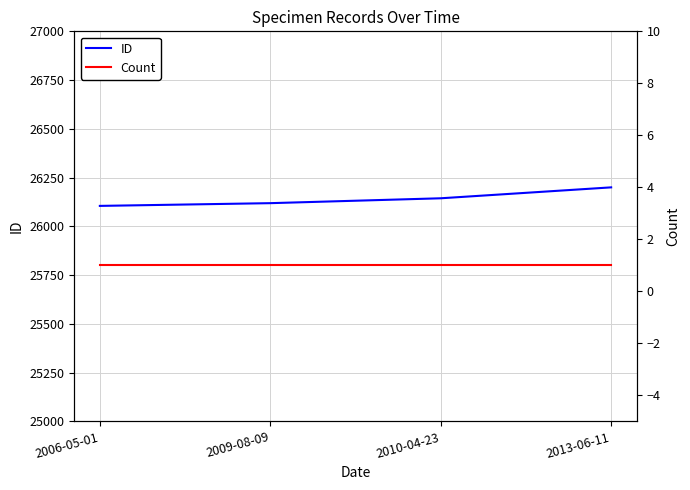

At which label is Count closest to 1?

2006-05-01